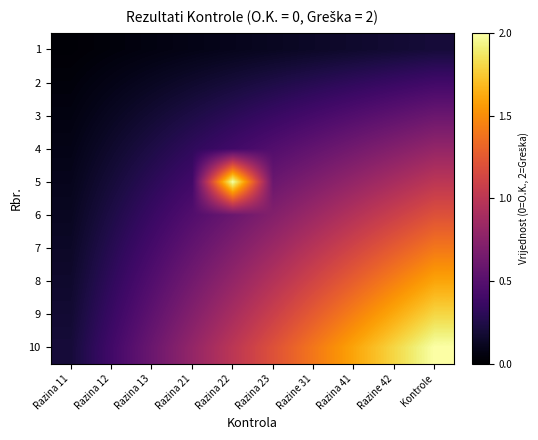

Reading right to left, extract all data points from this chart.

1: Kontrole=0.2	Razine 42=0.2	Razina 41=0.2	Razine 31=0.1	Razina 23=0.1	Razina 22=0.1	Razina 21=0.1	Razina 13=0.1	Razina 12=0.0	Razina 11=0.0
2: Kontrole=0.4	Razine 42=0.4	Razina 41=0.3	Razine 31=0.3	Razina 23=0.2	Razina 22=0.2	Razina 21=0.2	Razina 13=0.1	Razina 12=0.1	Razina 11=0.0
3: Kontrole=0.6	Razine 42=0.5	Razina 41=0.5	Razine 31=0.4	Razina 23=0.4	Razina 22=0.3	Razina 21=0.2	Razina 13=0.2	Razina 12=0.1	Razina 11=0.1
4: Kontrole=0.8	Razine 42=0.7	Razina 41=0.6	Razine 31=0.6	Razina 23=0.5	Razina 22=0.4	Razina 21=0.3	Razina 13=0.2	Razina 12=0.2	Razina 11=0.1
5: Kontrole=1.0	Razine 42=0.9	Razina 41=0.8	Razine 31=0.7	Razina 23=0.6	Razina 22=2.0	Razina 21=0.4	Razina 13=0.3	Razina 12=0.2	Razina 11=0.1
6: Kontrole=1.2	Razine 42=1.1	Razina 41=1.0	Razine 31=0.8	Razina 23=0.7	Razina 22=0.6	Razina 21=0.5	Razina 13=0.4	Razina 12=0.2	Razina 11=0.1
7: Kontrole=1.4	Razine 42=1.3	Razina 41=1.1	Razine 31=1.0	Razina 23=0.8	Razina 22=0.7	Razina 21=0.6	Razina 13=0.4	Razina 12=0.3	Razina 11=0.1
8: Kontrole=1.6	Razine 42=1.4	Razina 41=1.3	Razine 31=1.1	Razina 23=1.0	Razina 22=0.8	Razina 21=0.6	Razina 13=0.5	Razina 12=0.3	Razina 11=0.2
9: Kontrole=1.8	Razine 42=1.6	Razina 41=1.4	Razine 31=1.3	Razina 23=1.1	Razina 22=0.9	Razina 21=0.7	Razina 13=0.5	Razina 12=0.4	Razina 11=0.2
10: Kontrole=2.0	Razine 42=1.8	Razina 41=1.6	Razine 31=1.4	Razina 23=1.2	Razina 22=1.0	Razina 21=0.8	Razina 13=0.6	Razina 12=0.4	Razina 11=0.2